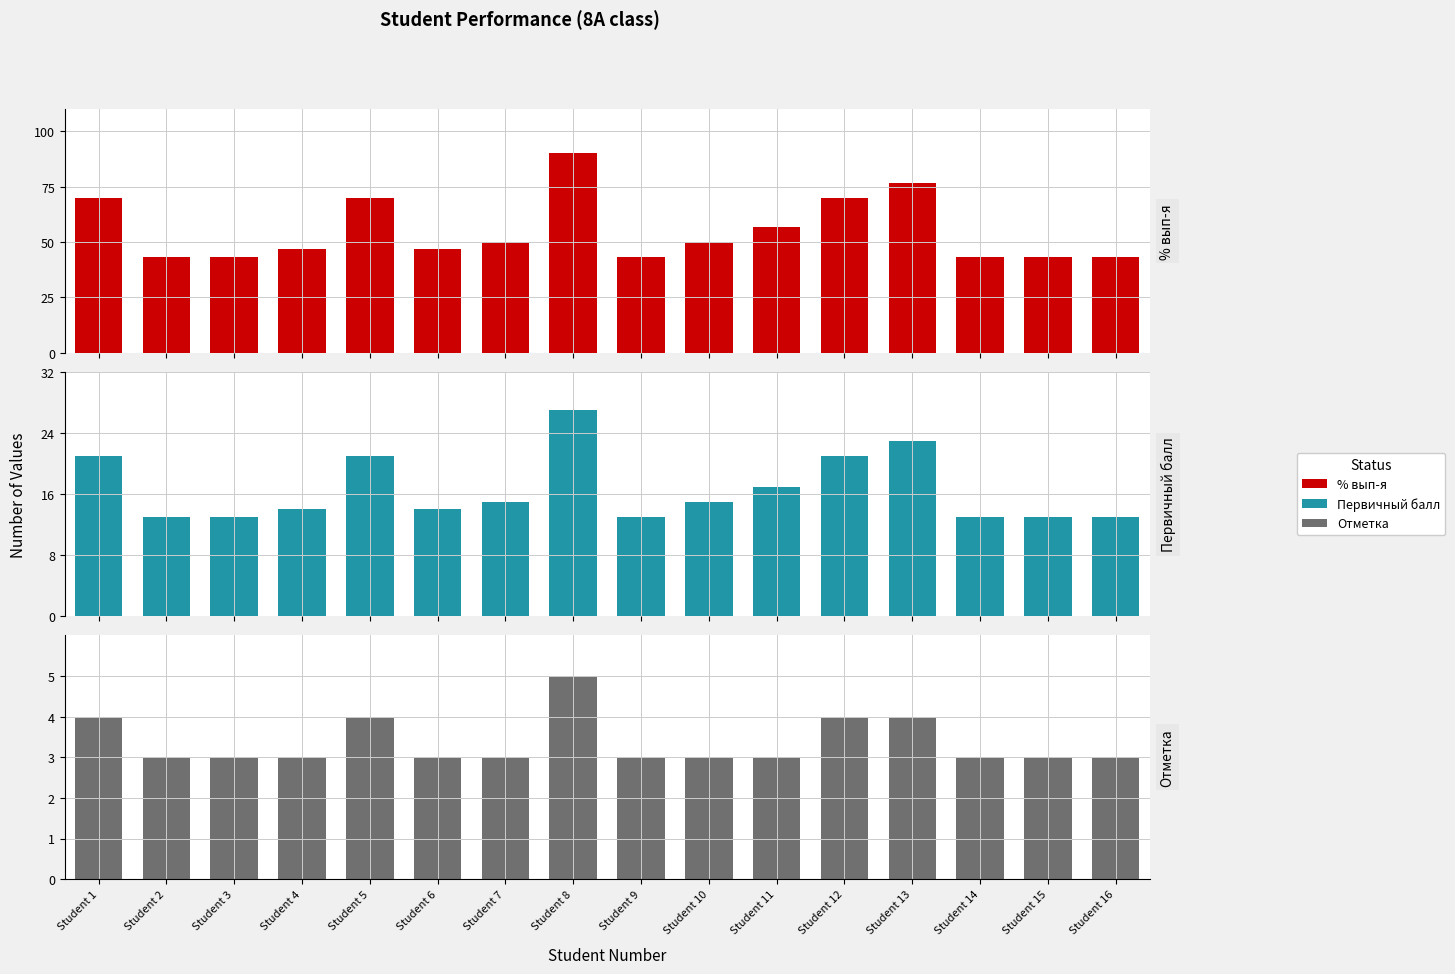

Which label corresponds to the smallest value in the chart?

Student 2